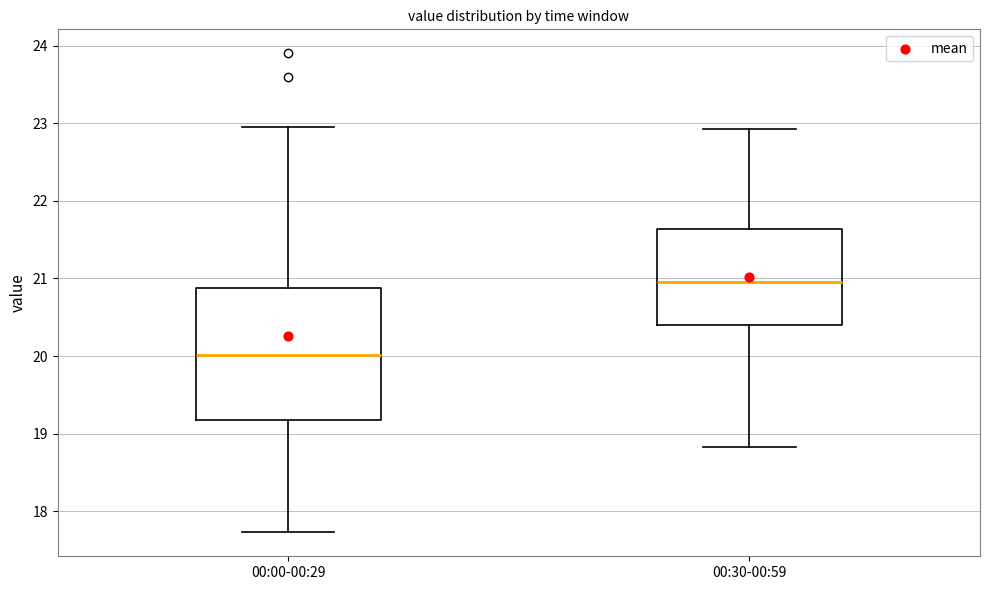

Reading left to right, transcribe this box plot: for each box, give where its median line is, the range the box spans, and where its two whiskers end, as read against the y-axis. The values are not printed on the chart, so give them approximately, as read against the axis.

00:00-00:29: median 20.0, box 19.2 to 20.9, whiskers 17.7 to 23.0
00:30-00:59: median 21.0, box 20.4 to 21.6, whiskers 18.8 to 22.9